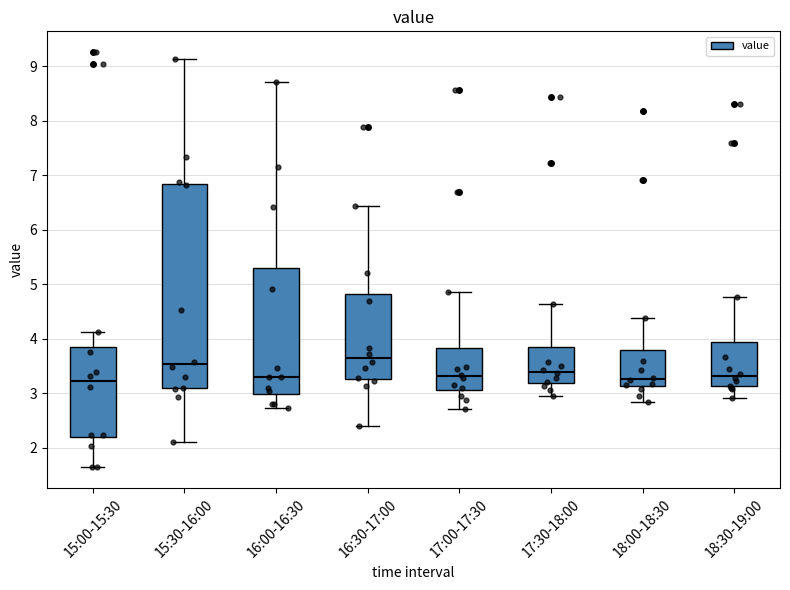

Reading left to right, read every box against the y-axis: the position of its median line, the range the box covers, and the ends of its whiskers. The values are not printed on the chart, so give them approximately, as read against the axis.

15:00-15:30: median 3.2, box 2.2 to 3.9, whiskers 1.6 to 4.1
15:30-16:00: median 3.5, box 3.1 to 6.8, whiskers 2.1 to 9.1
16:00-16:30: median 3.3, box 3.0 to 5.3, whiskers 2.7 to 8.7
16:30-17:00: median 3.7, box 3.3 to 4.8, whiskers 2.4 to 6.4
17:00-17:30: median 3.3, box 3.1 to 3.8, whiskers 2.7 to 4.9
17:30-18:00: median 3.4, box 3.2 to 3.8, whiskers 3.0 to 4.6
18:00-18:30: median 3.3, box 3.1 to 3.8, whiskers 2.8 to 4.4
18:30-19:00: median 3.3, box 3.1 to 3.9, whiskers 2.9 to 4.8